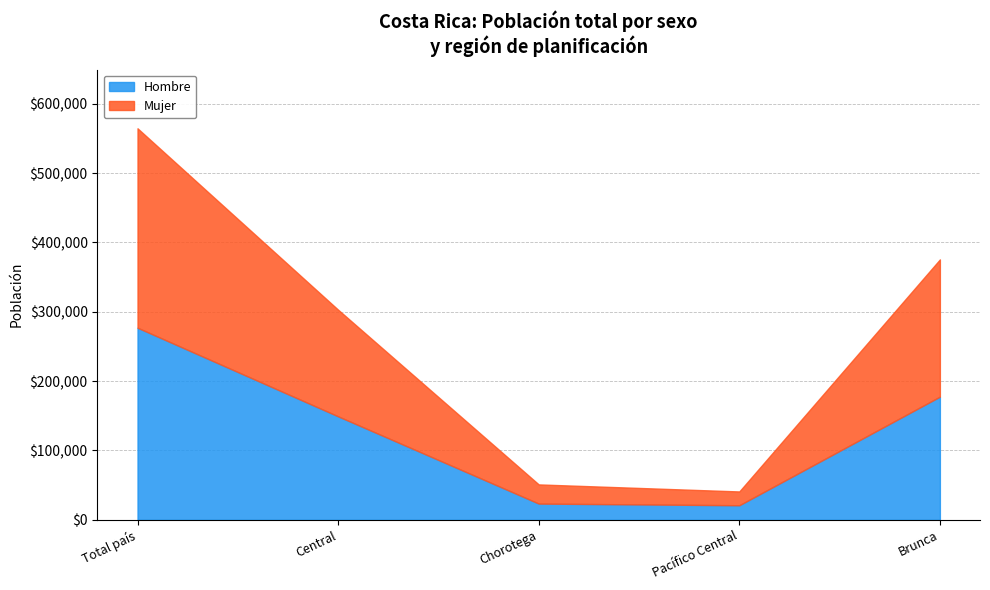

What is the average value of the Mujer series?

141903